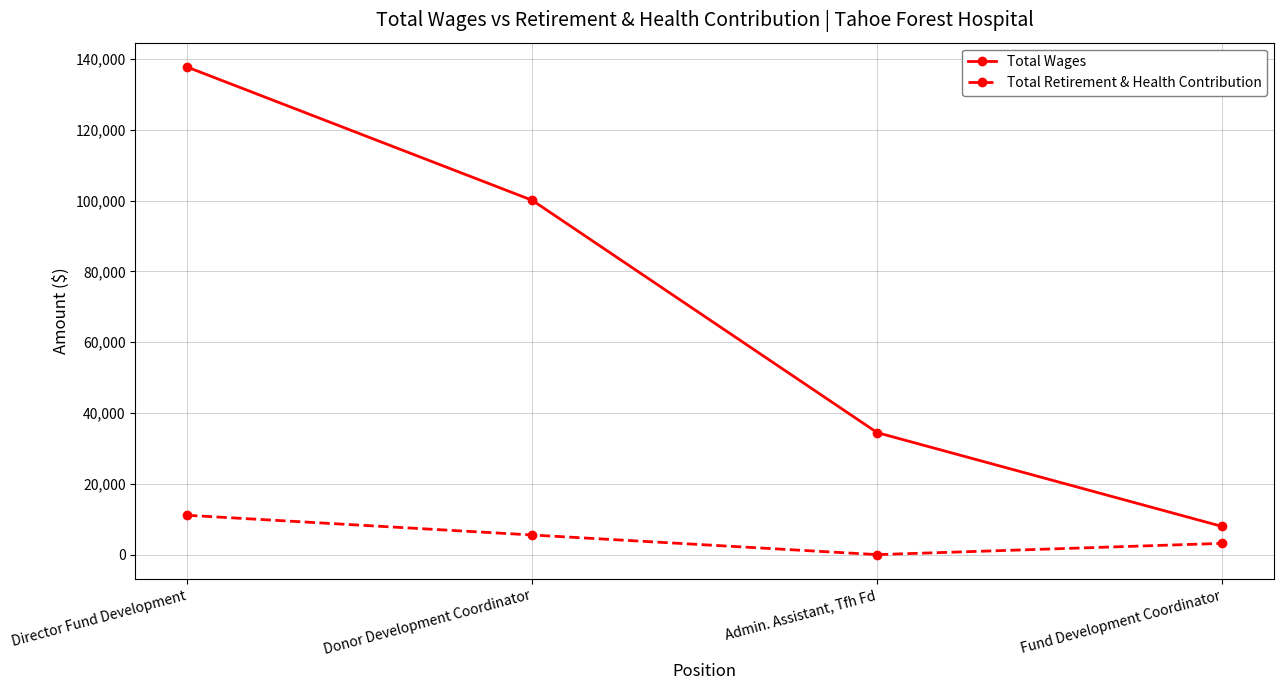

What is the average value of the Total Retirement & Health Contribution series?

4961